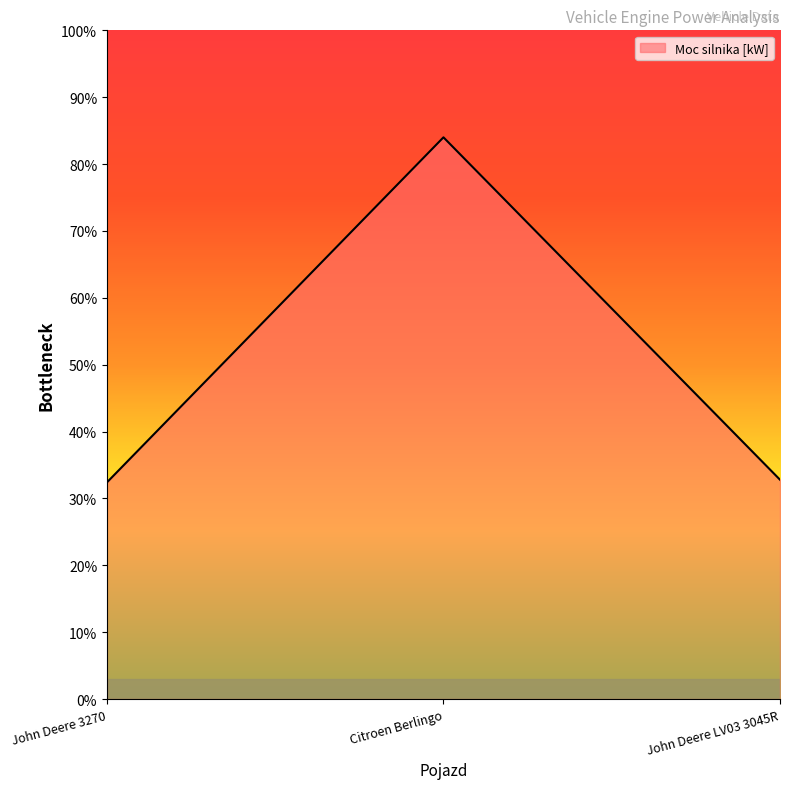

What position from the right is John Deere 3270?

3